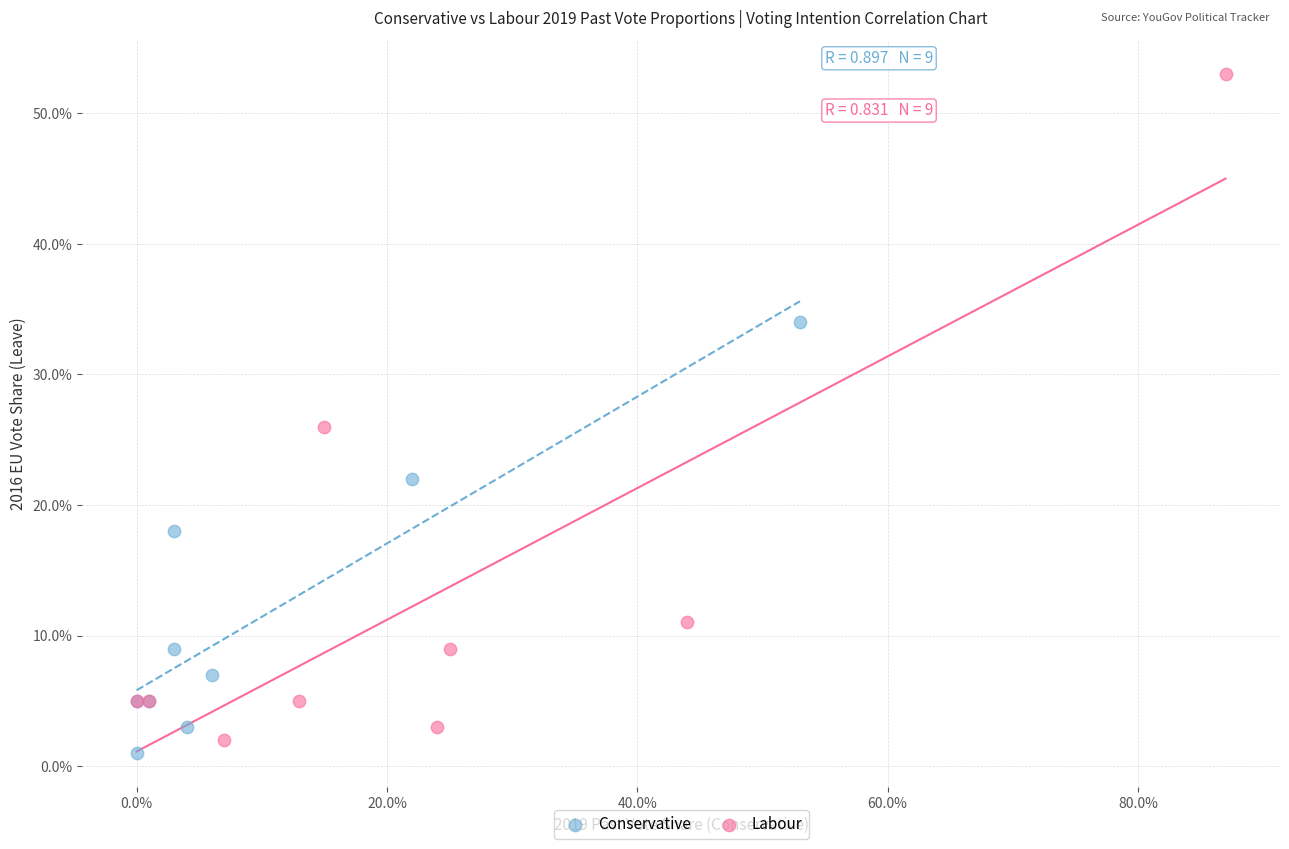

Which series reaches the maximum Y coordinate?

Labour